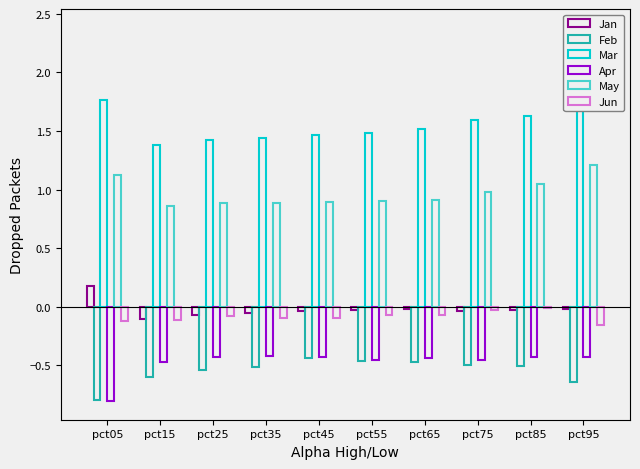

Reading left to right, extract all data points from this chart.

Jan: 0.2	-0.1	-0.1	-0.1	-0.0	-0.0	-0.0	-0.0	-0.0	-0.0
Feb: -0.8	-0.6	-0.5	-0.5	-0.4	-0.5	-0.5	-0.5	-0.5	-0.6
Mar: 1.8	1.4	1.4	1.4	1.5	1.5	1.5	1.6	1.6	2.4
Apr: -0.8	-0.5	-0.4	-0.4	-0.4	-0.4	-0.4	-0.5	-0.4	-0.4
May: 1.1	0.9	0.9	0.9	0.9	0.9	0.9	1.0	1.0	1.2
Jun: -0.1	-0.1	-0.1	-0.1	-0.1	-0.1	-0.1	-0.0	-0.0	-0.2